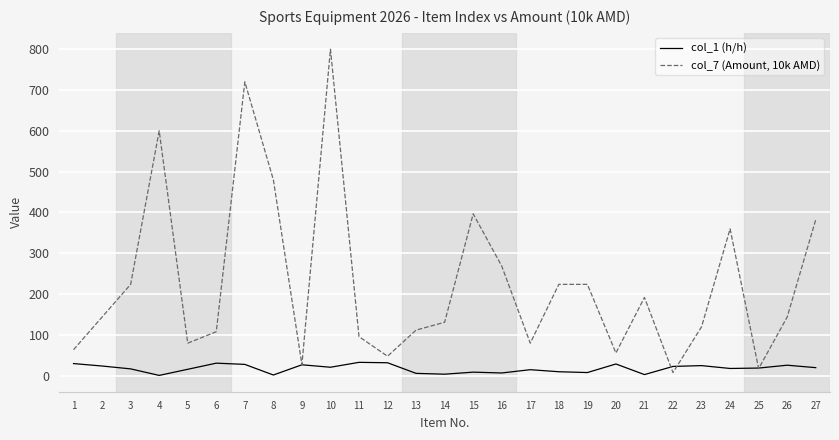

Rank the series by their maximum value, from highest to lowest.

col_7 (Amount, 10k AMD), col_1 (h/h)